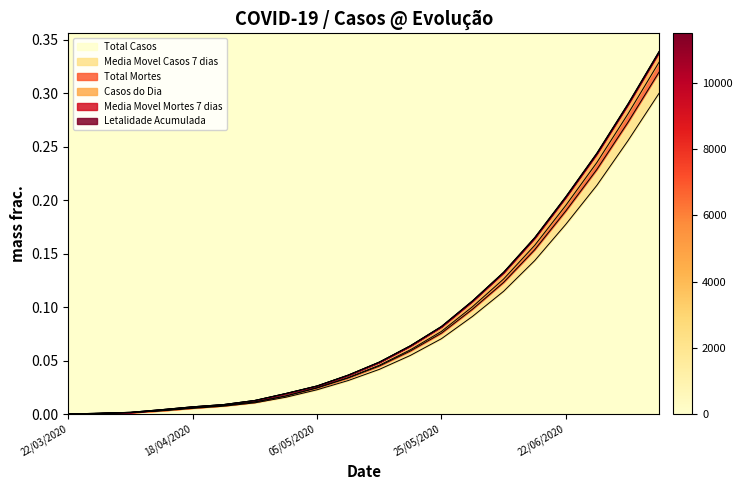

What is the label of the 4th point from the right?

22/06/2020